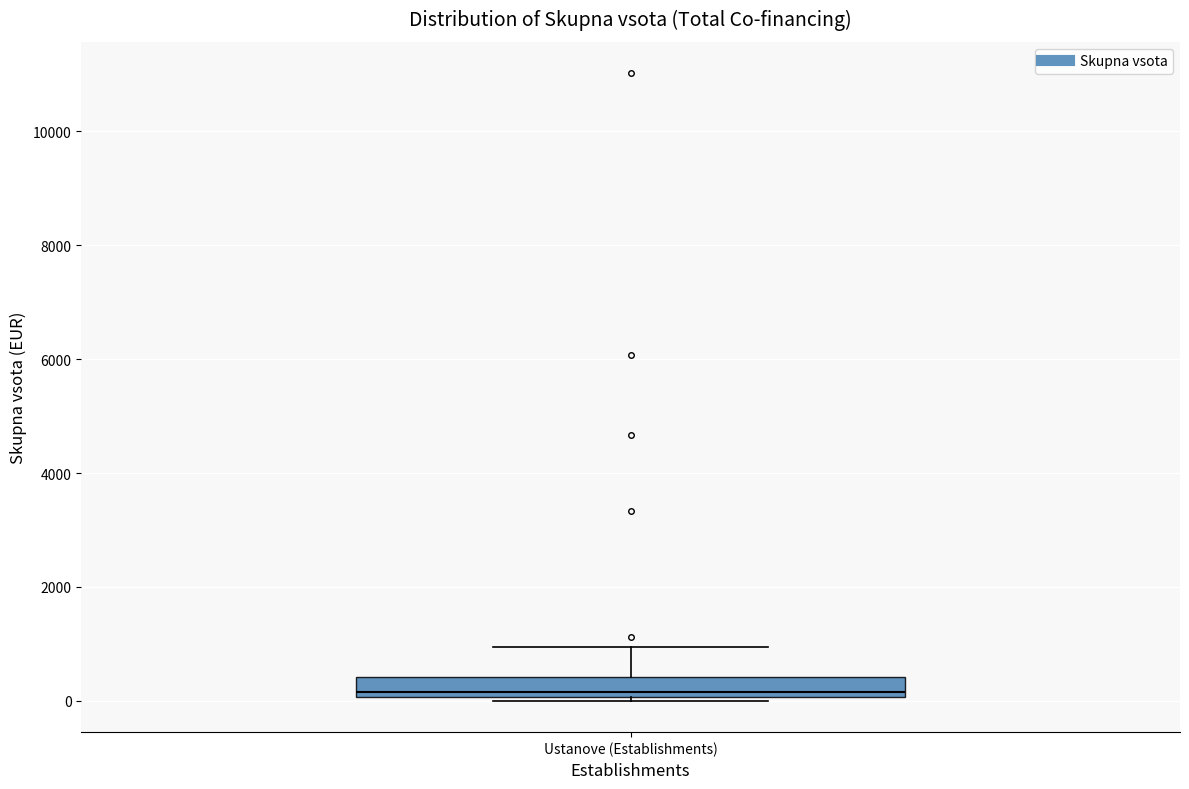

Where is the upper edge of the box for Ustanove (Establishments) on the y-axis? The values are not printed on the chart, so give them approximately, as read against the axis.

400